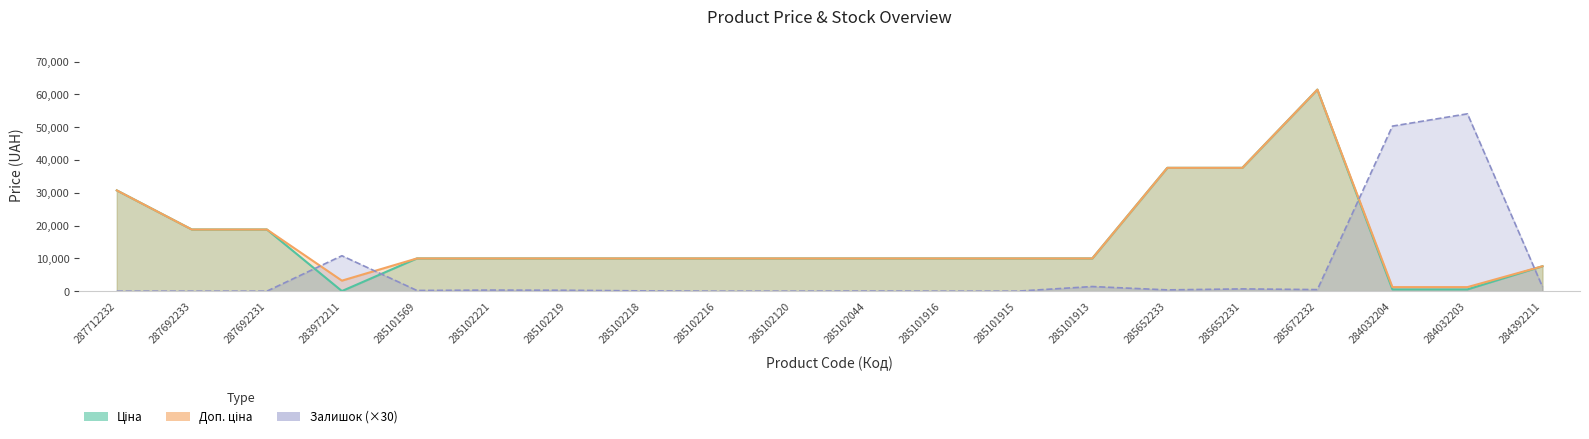

Between 283972211 and 285652233, which is larger?

285652233